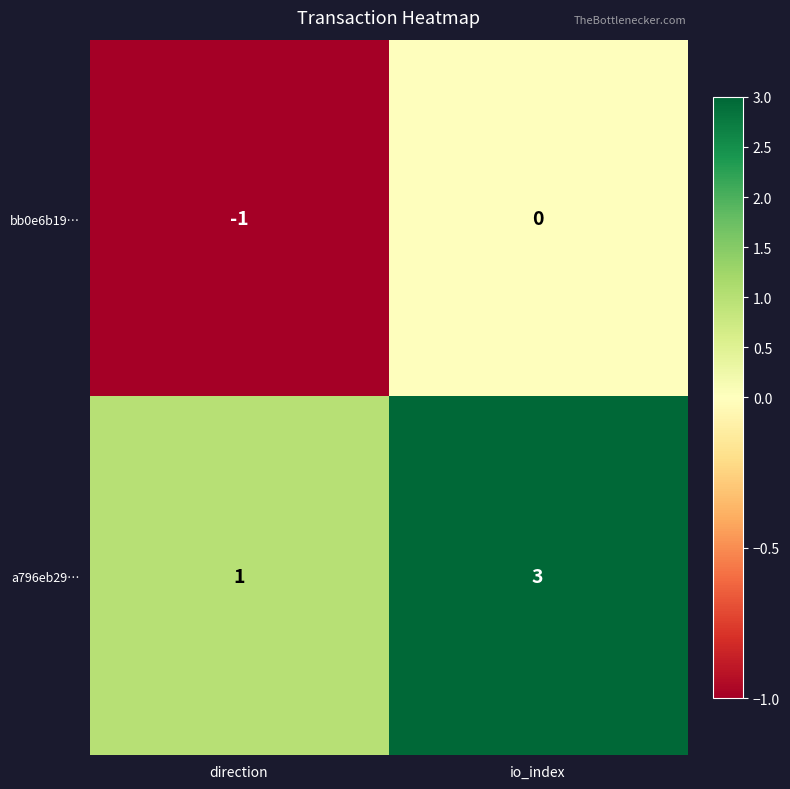

How many distinct data groups are displayed?

2